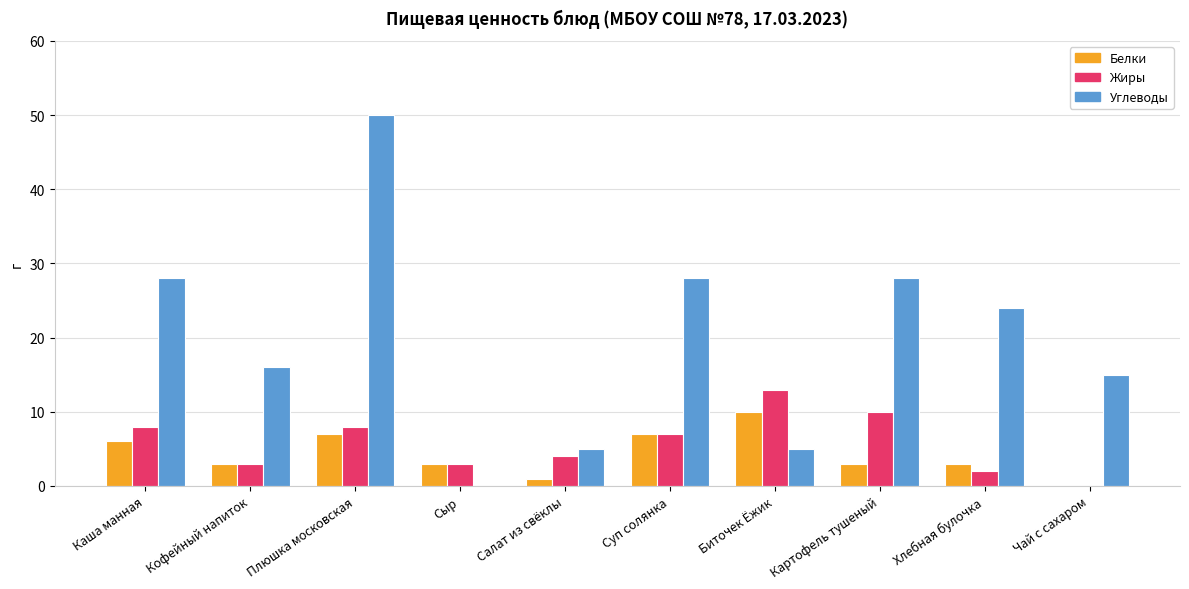

What is the highest value of the Жиры series?

13.0